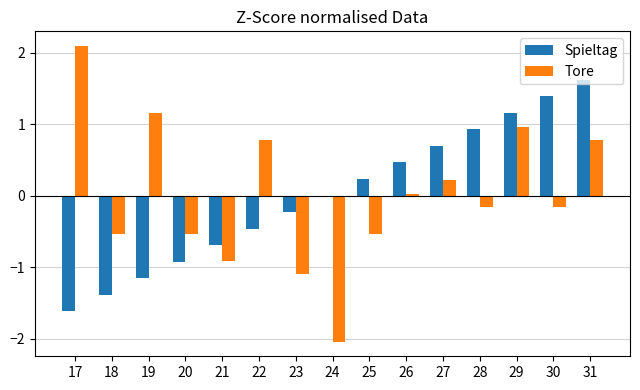

What is the total value across all series at 29?

2.1